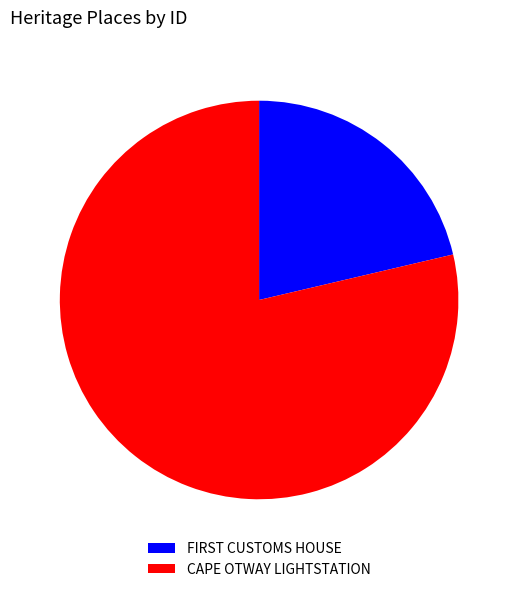

How many segments does this pie chart have?

2